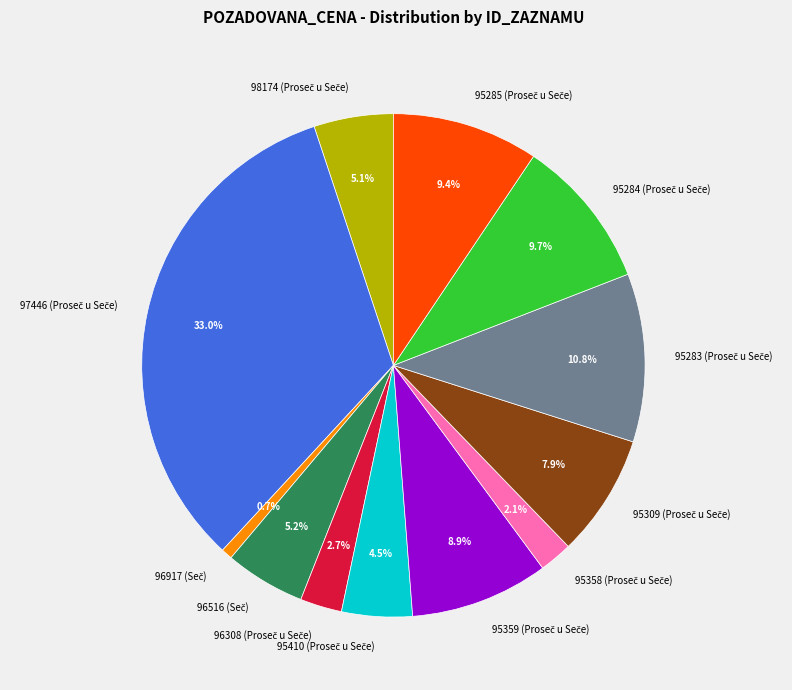

Is there any slice that represents more than half of the pie?

No